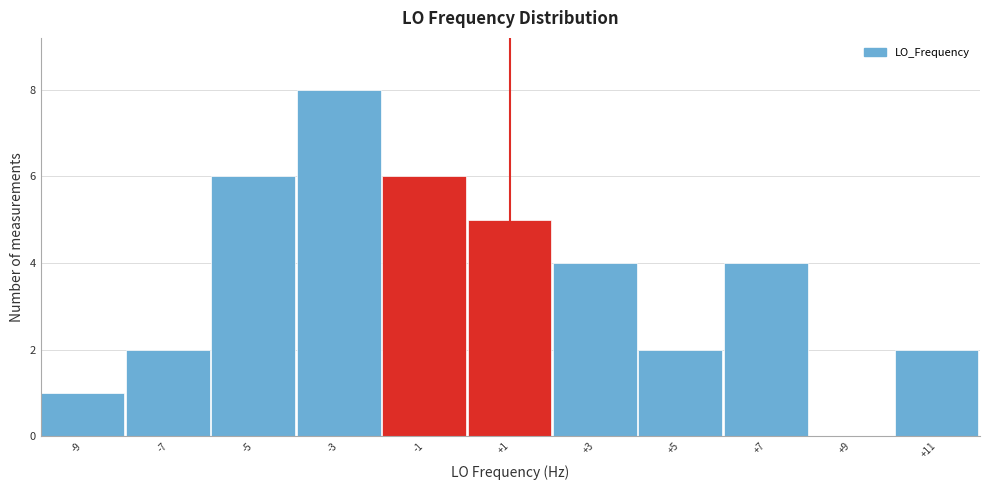

Reading left to right, transcribe all the data shown in this chart.

-9=1	-7=2	-5=6	-3=8	-1=6	+1=5	+3=4	+5=2	+7=4	+9=0	+11=2